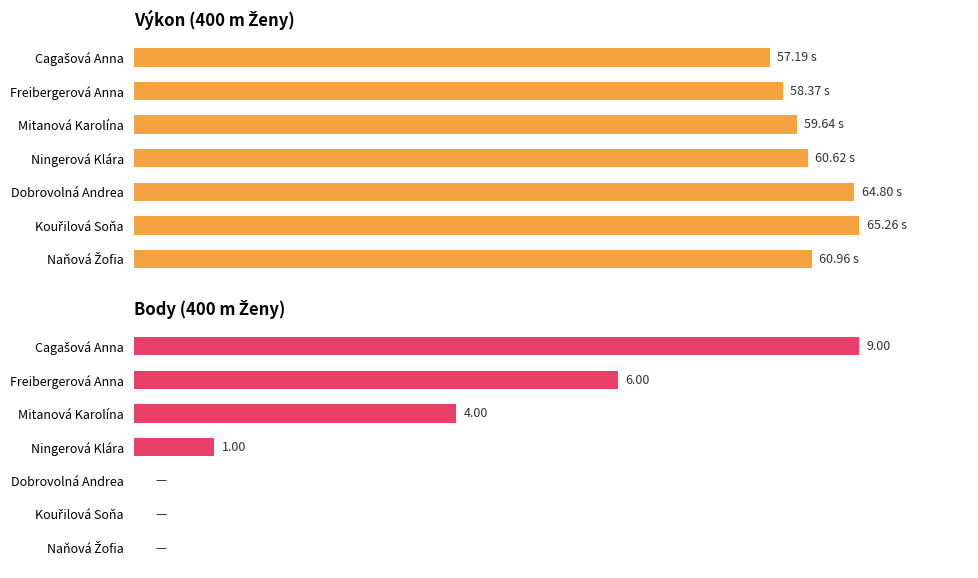

How many bars are there in each group?

2